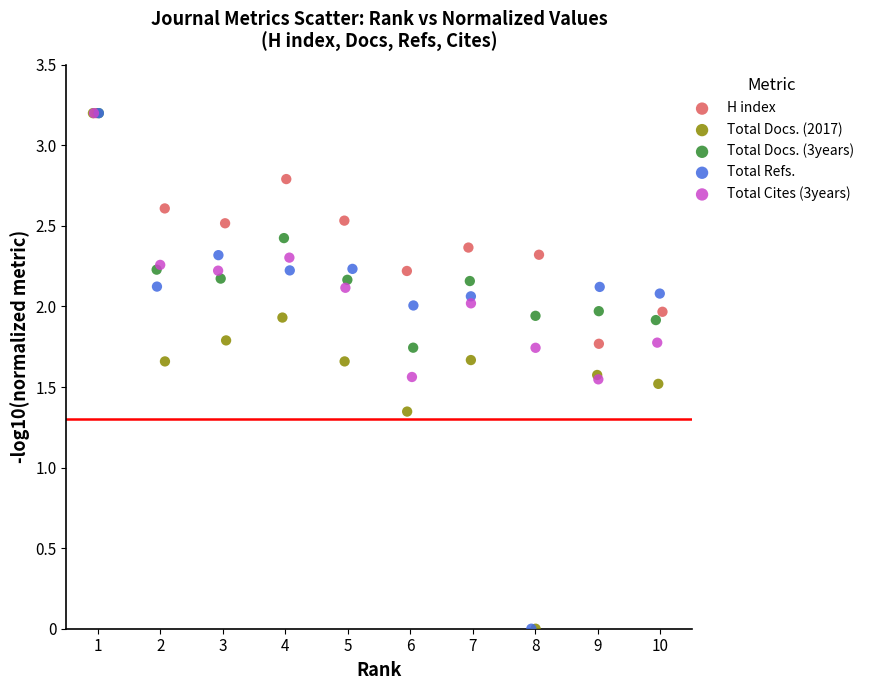

What are all the series names shown in the legend?

H index, Total Docs. (2017), Total Docs. (3years), Total Refs., Total Cites (3years)